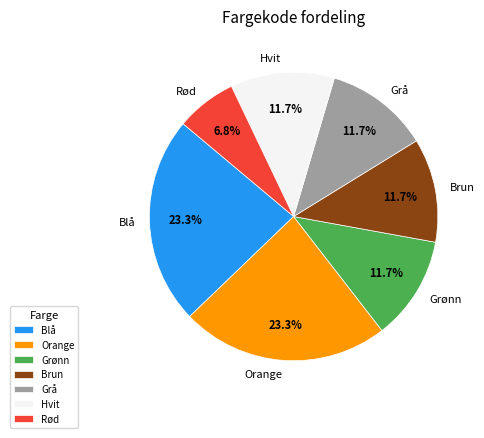

Is there any slice that represents more than half of the pie?

No